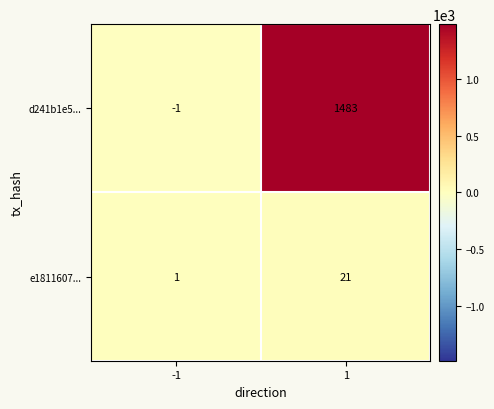

What is the maximum value shown in the chart?

1483